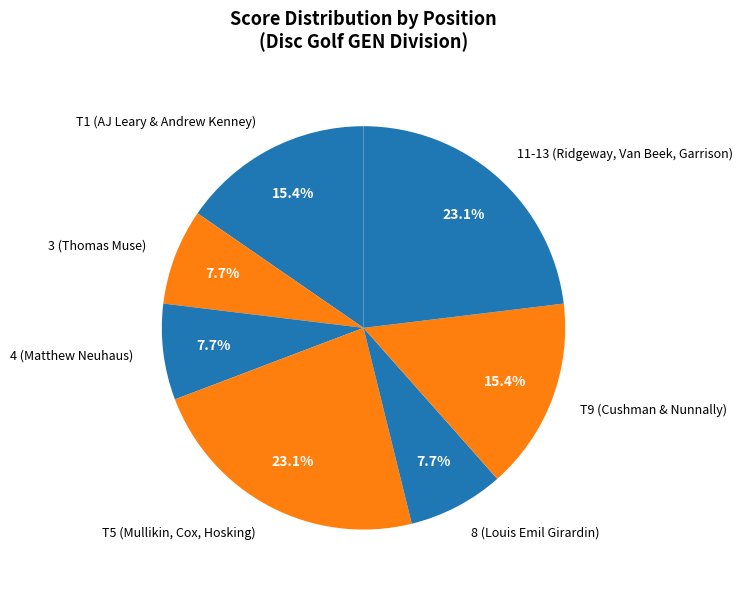

Does any single category account for the majority?

No